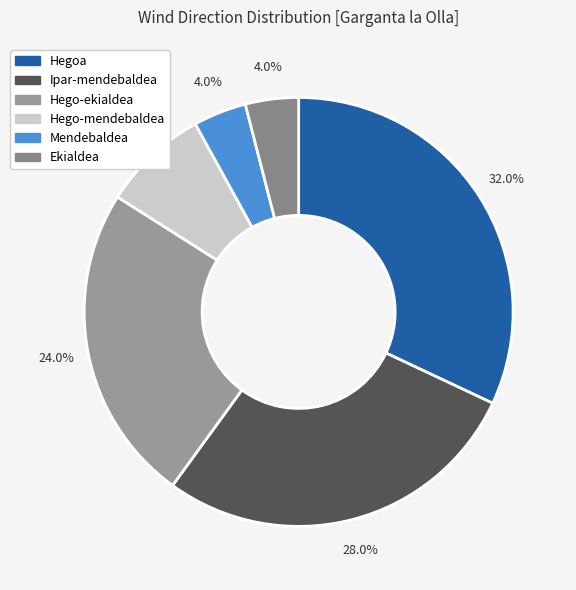

To the nearest percent, what portion does Hegoa represent?

32%